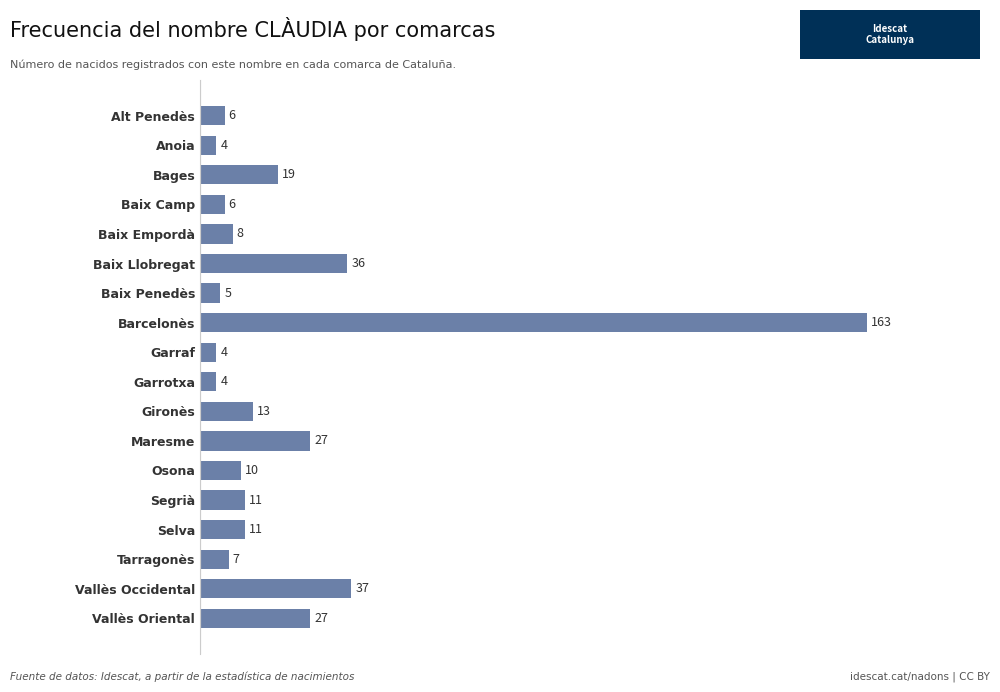

What is the maximum value shown in the chart?

163